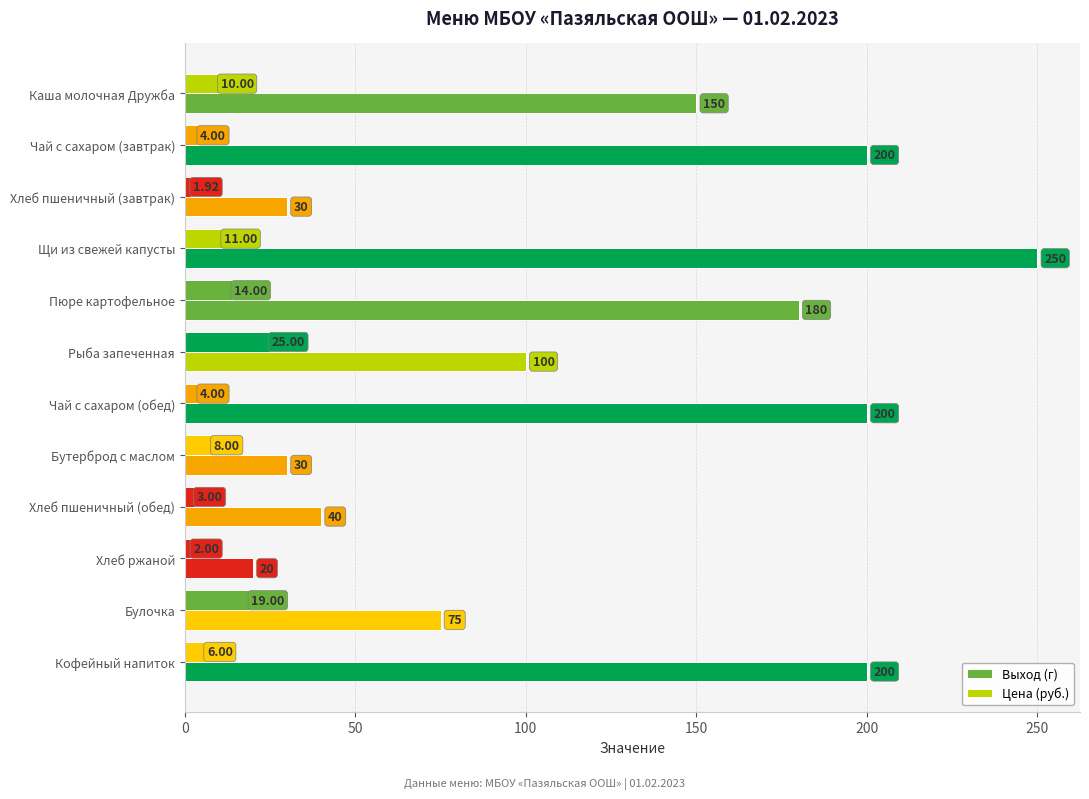

How many distinct data groups are displayed?

2